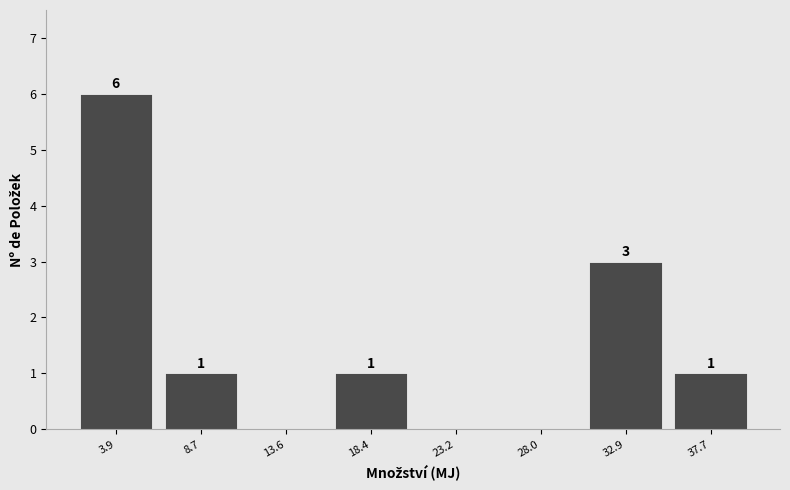

Which range on the x-axis has the tallest bar?

1.5 to 6.5